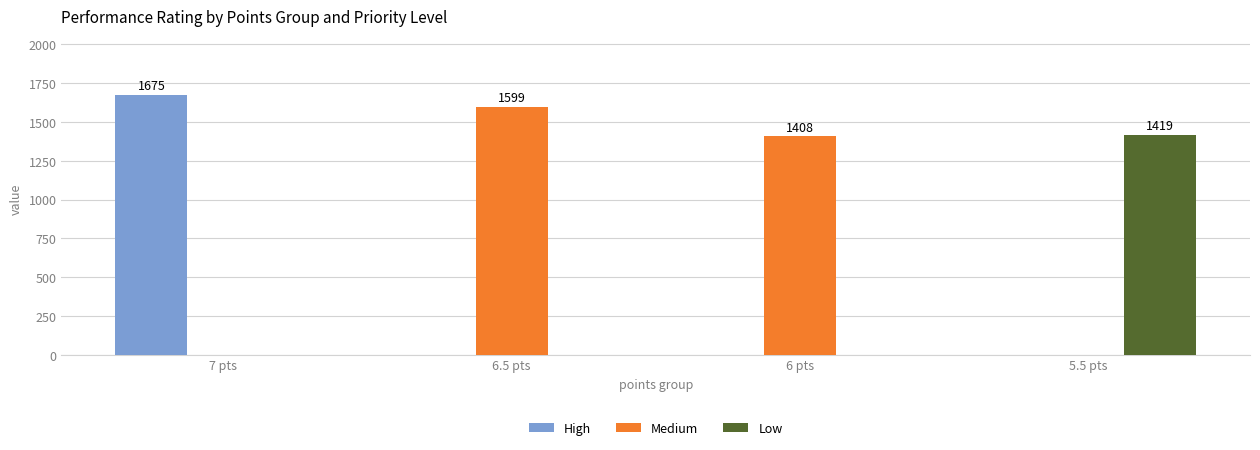

What is the sum of all High values?

1675